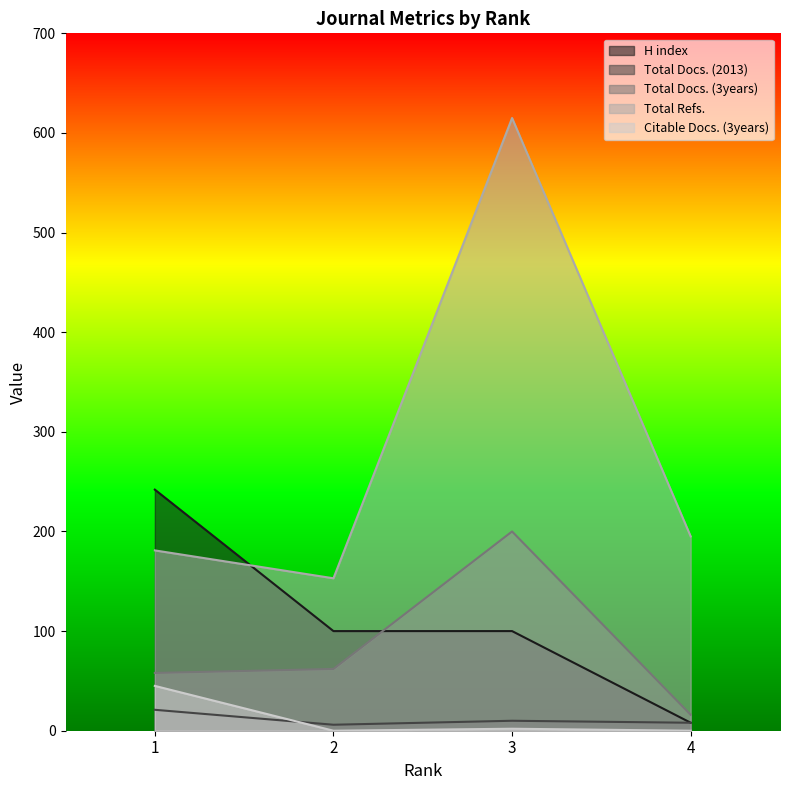

Does the chart display data point markers on the line(s)?

No